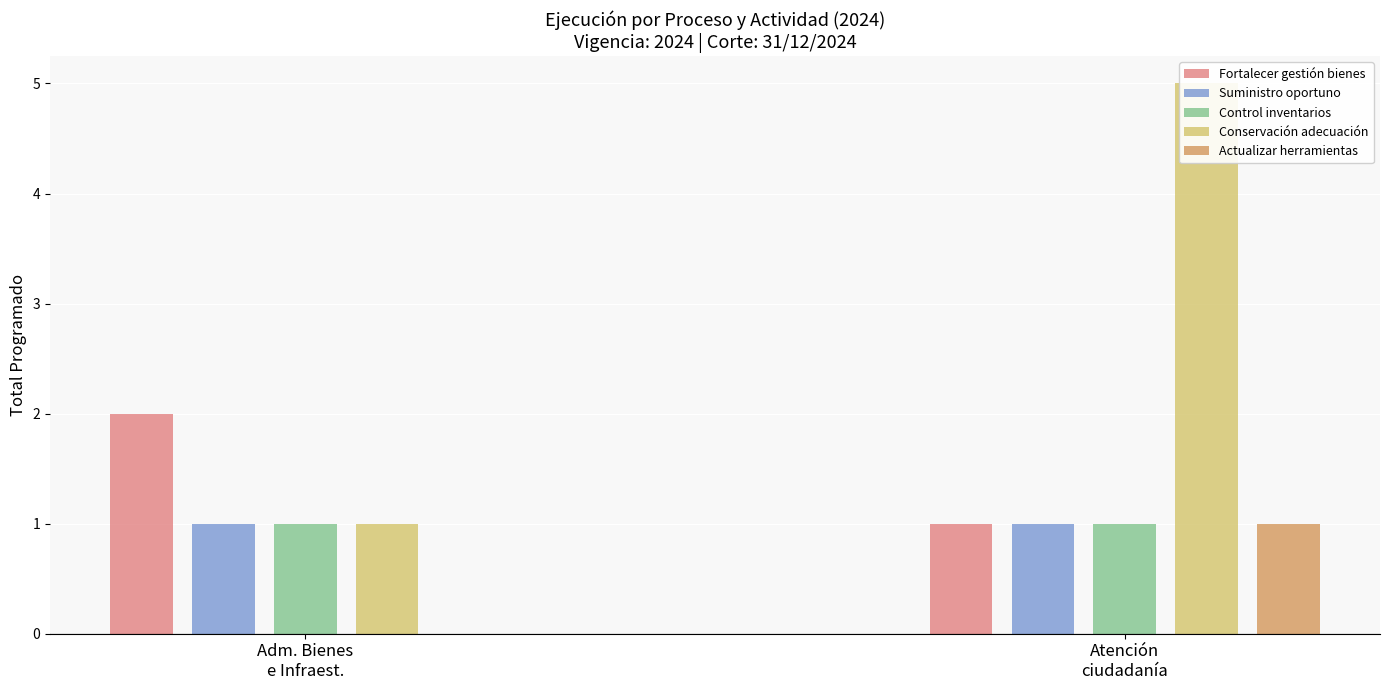

What is the maximum value for Control inventarios?

1